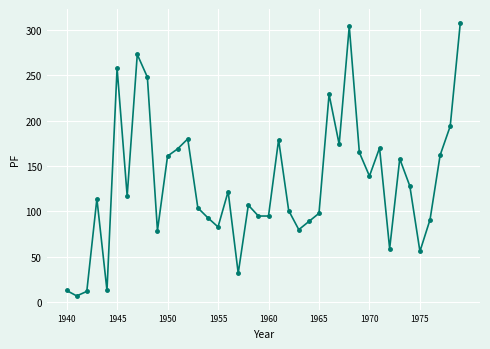

True or false: the data has more than 2 interior local peaks.

True